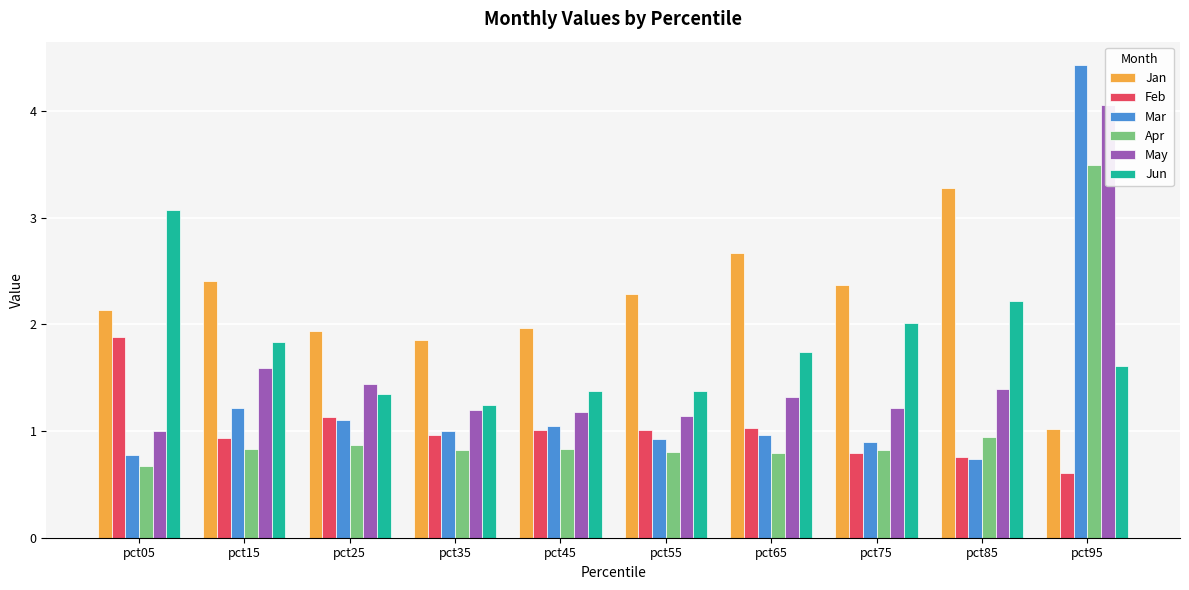

How many groups of bars are there?

10